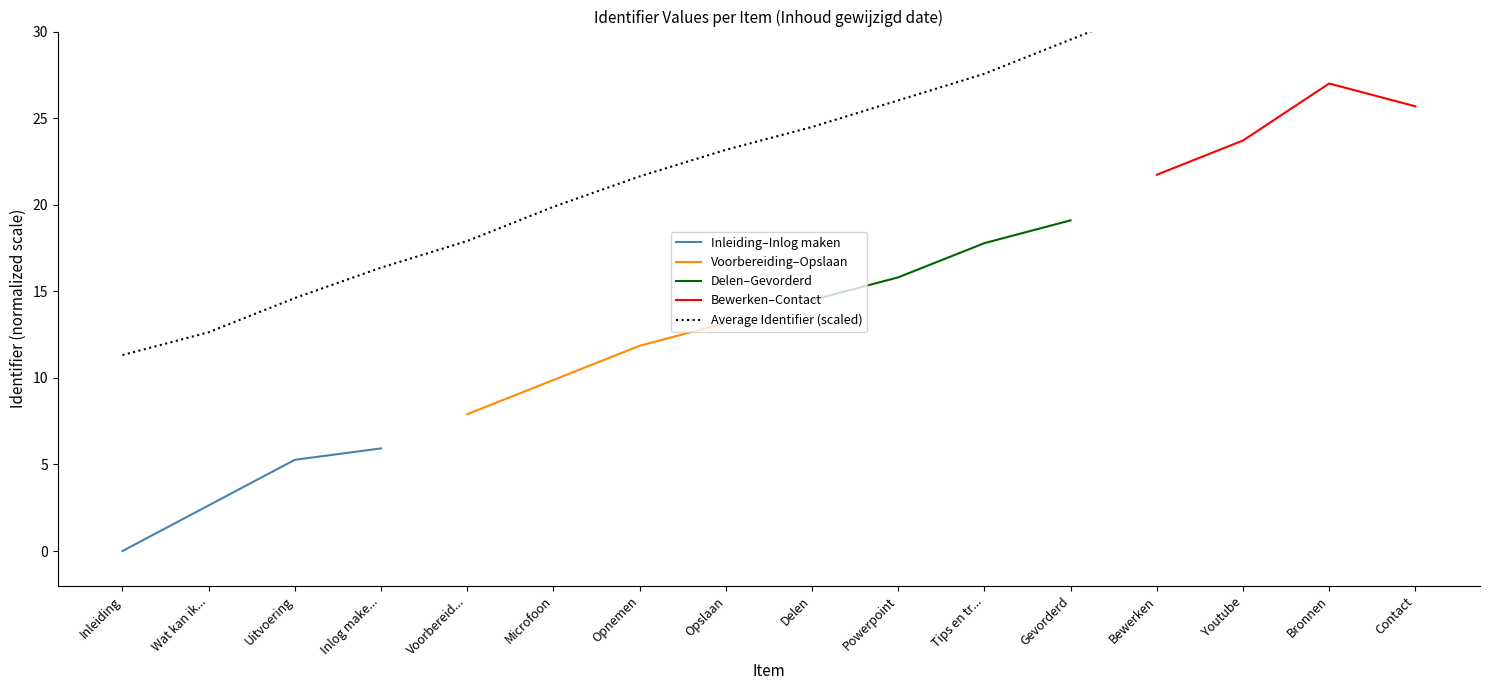

Is this an area chart (filled region under the line)?

No